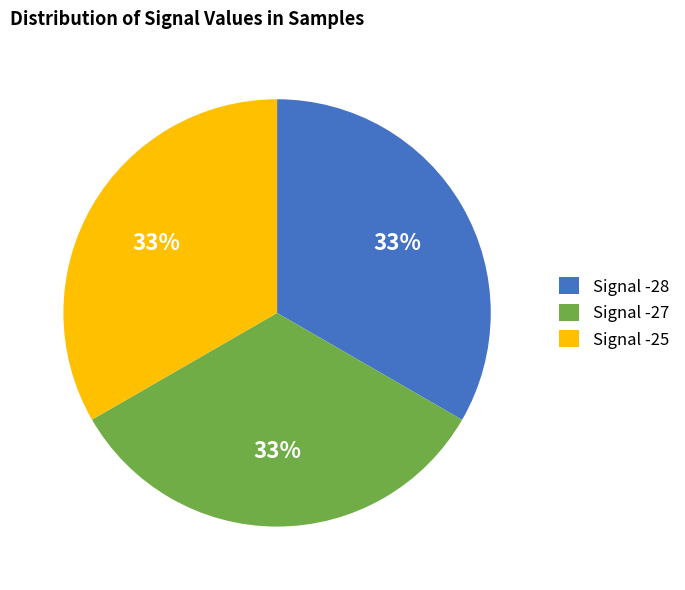

How many segments does this pie chart have?

3